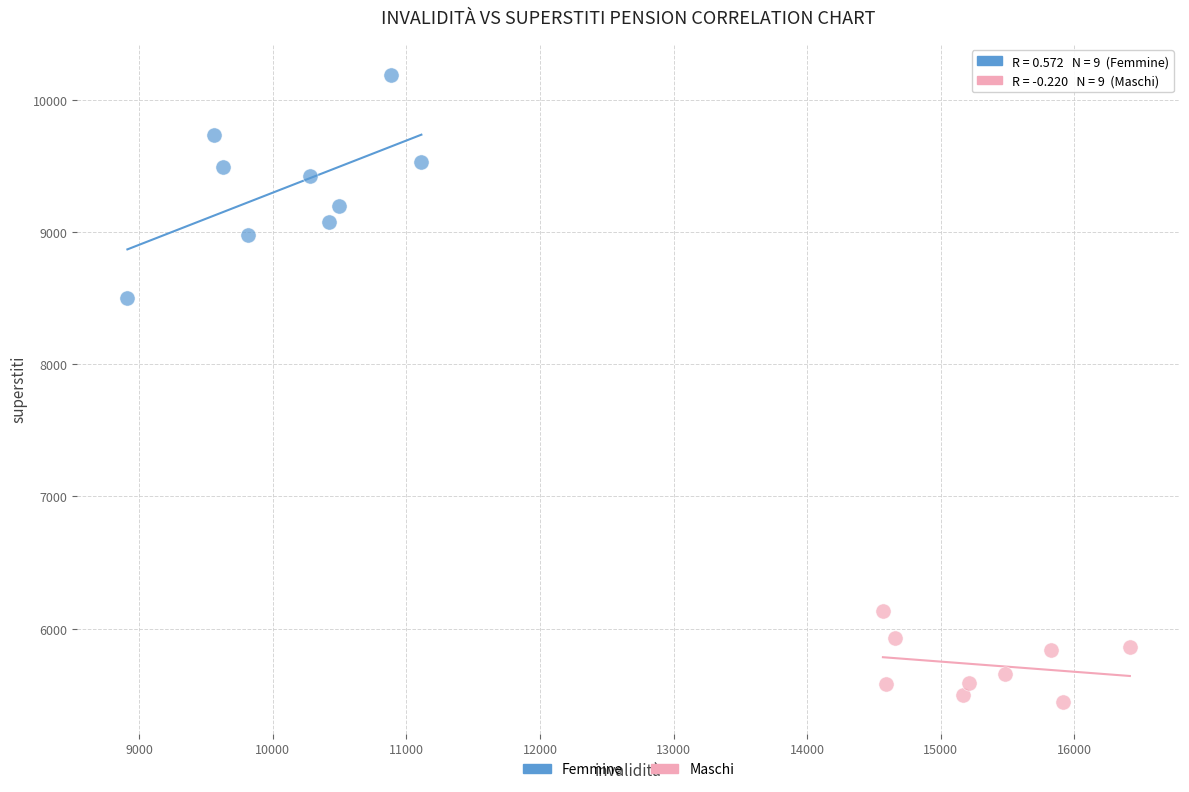

Which series has the largest Y range (max minus min)?

Femmine